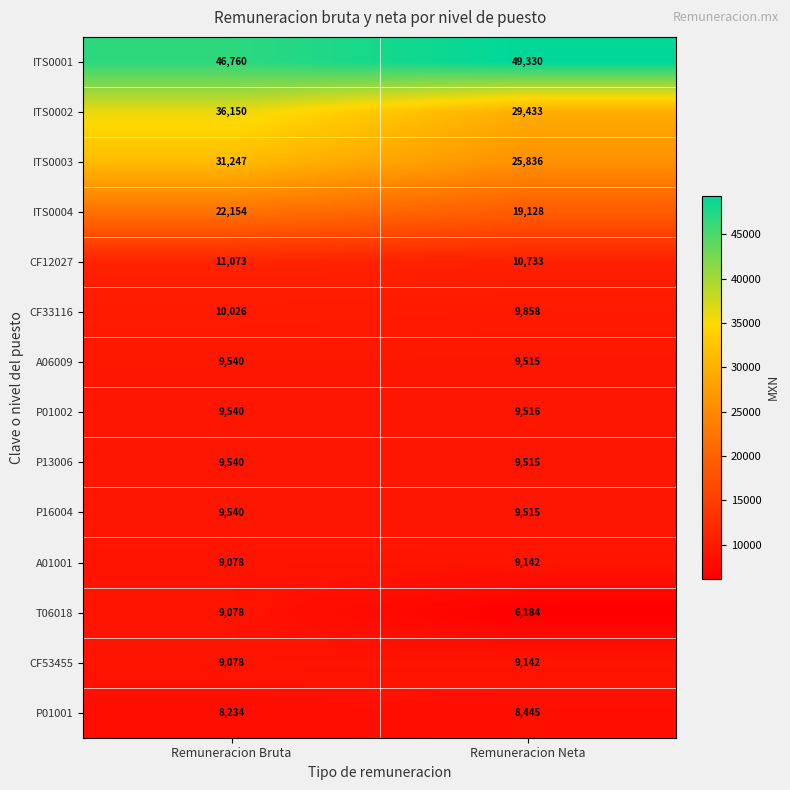

True or false: A01001 has a value of 4430 at Remuneracion Neta.

False